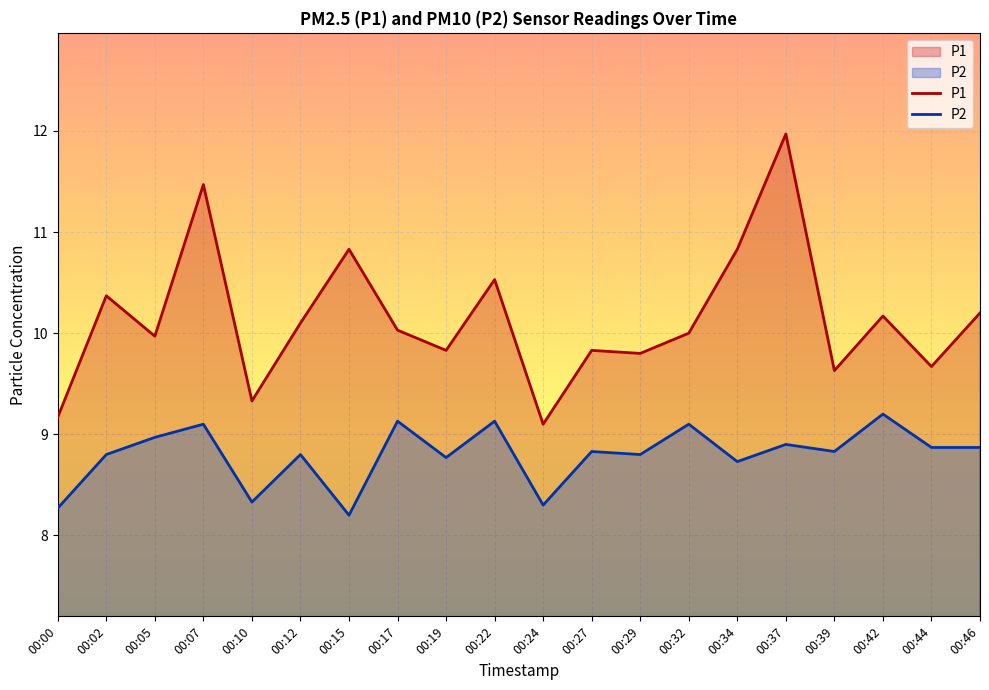

List the series in order of their peak value, highest first.

P1, P2